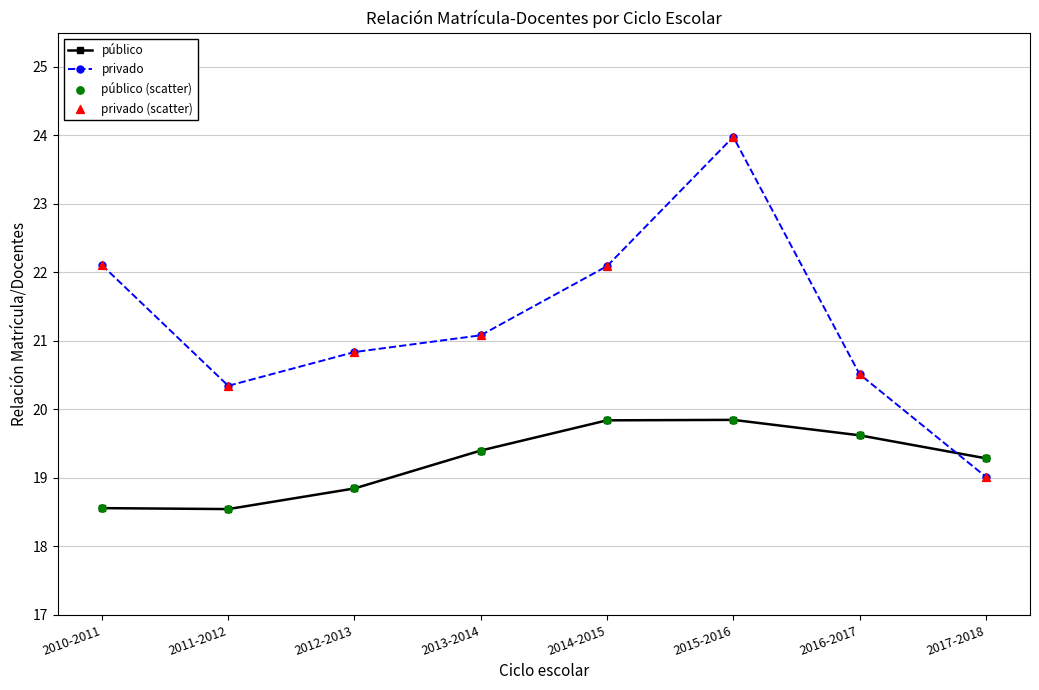

Which series has the largest total across all categories?

privado